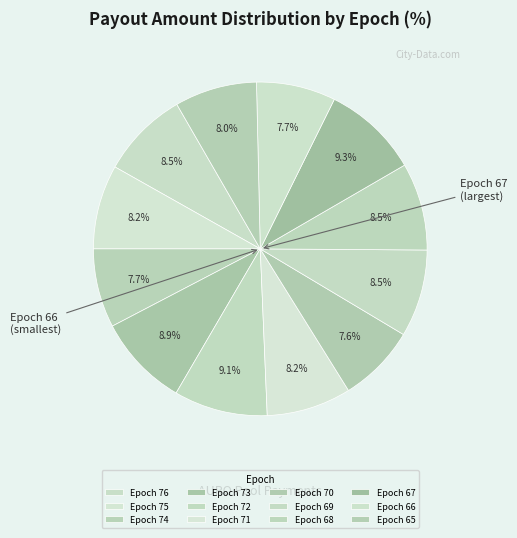

Is the sum of Epoch 76 and Epoch 65 greater than half?

No